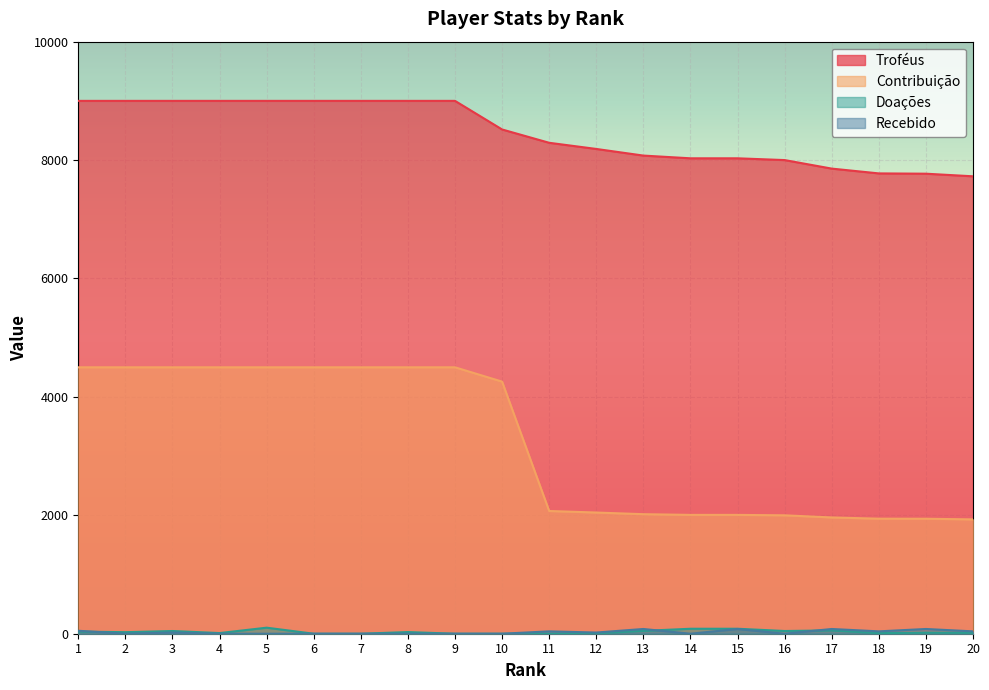

At which category is the sum across all series the highest?

5